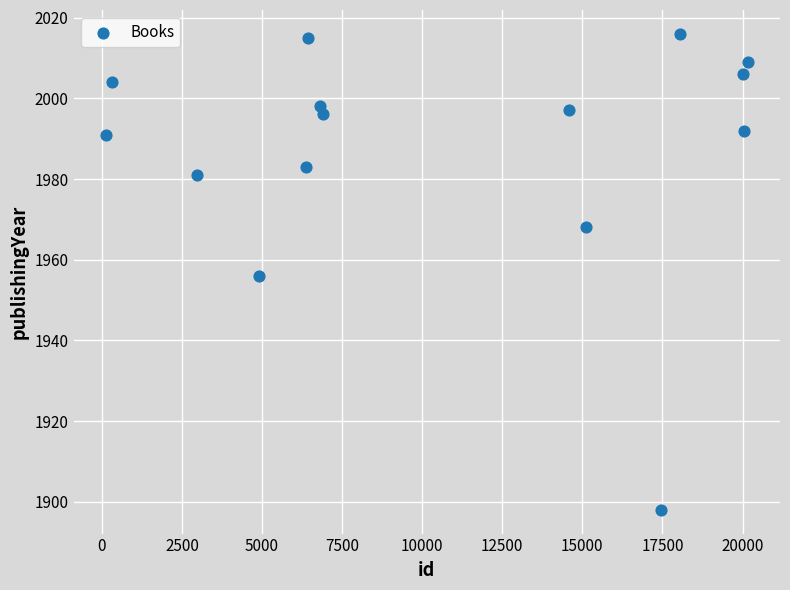

What is the range of X values (max minus min)?

20050